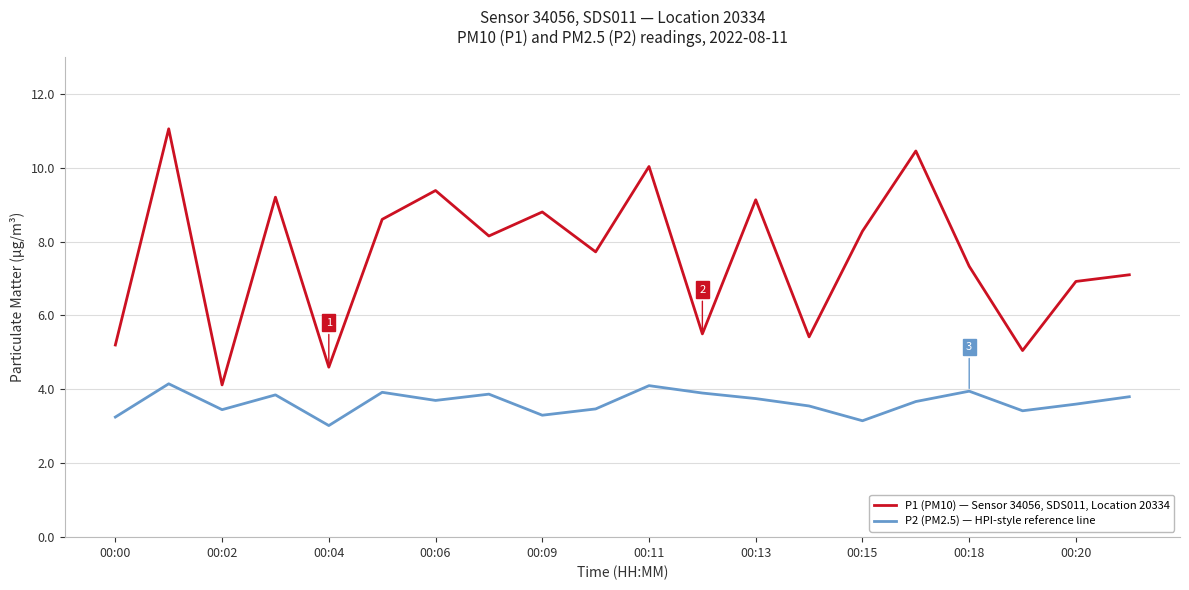

Does the chart display data point markers on the line(s)?

No